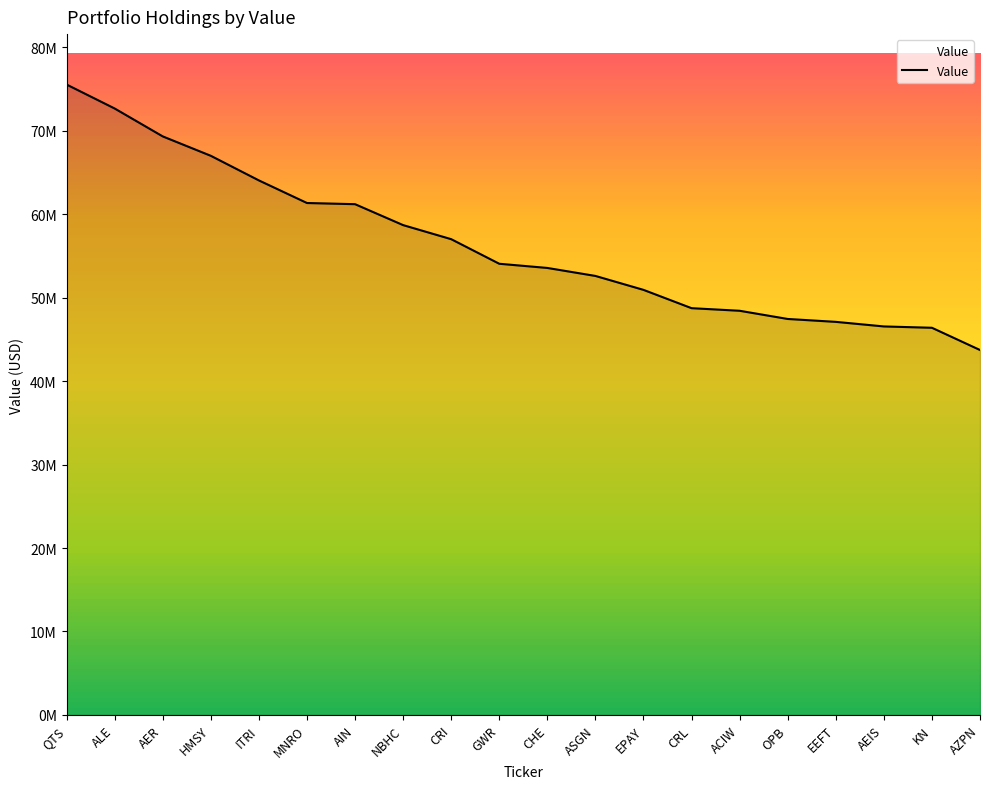

Does the chart have visible grid lines?

No